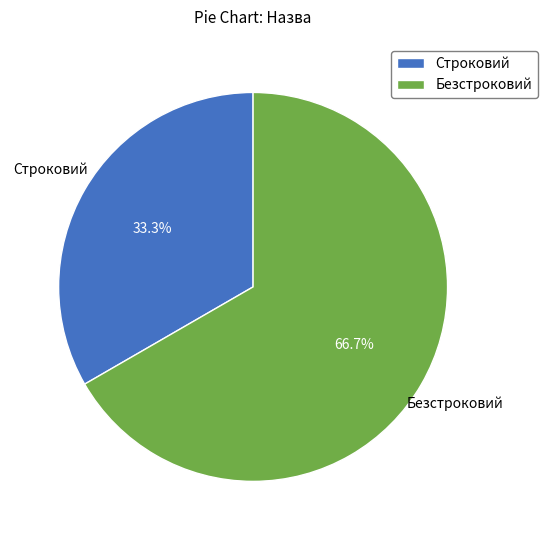

True or false: Безстроковий accounts for 61% of the total.

False